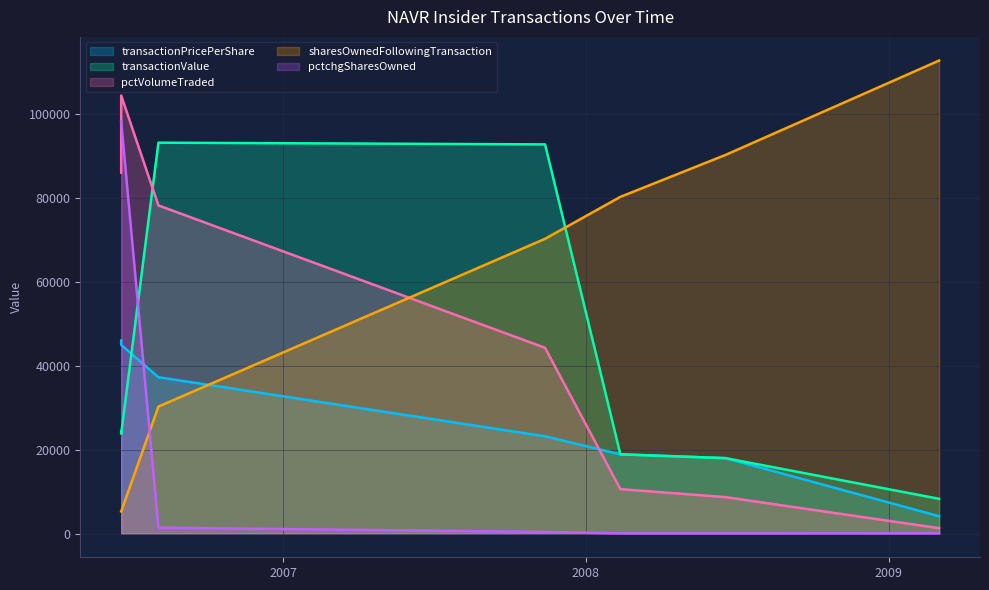

What is the difference between the pctVolumeTraded values at 2007-11-13 and 2008-06-18?

35600.0